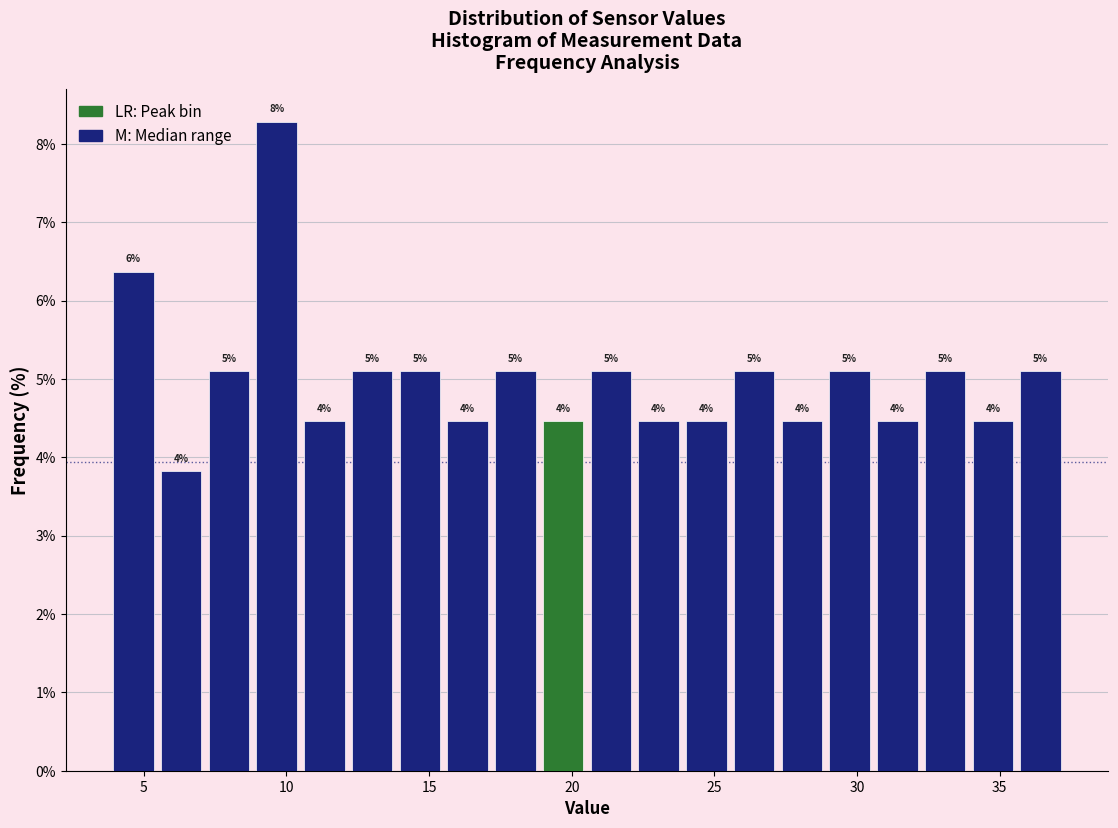

Read against the x-axis, roughly where is the centre of the tallest bar?

9.5